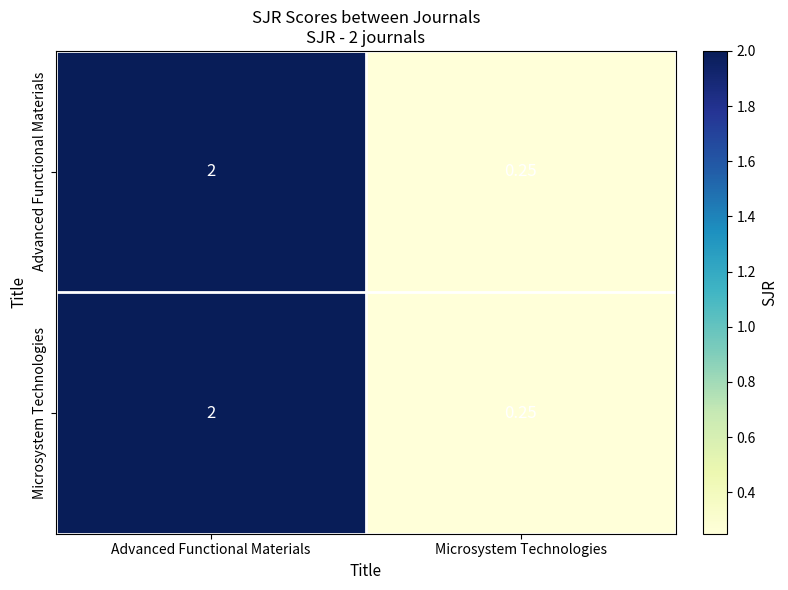

At how many categories does at least one series exceed 1?

1